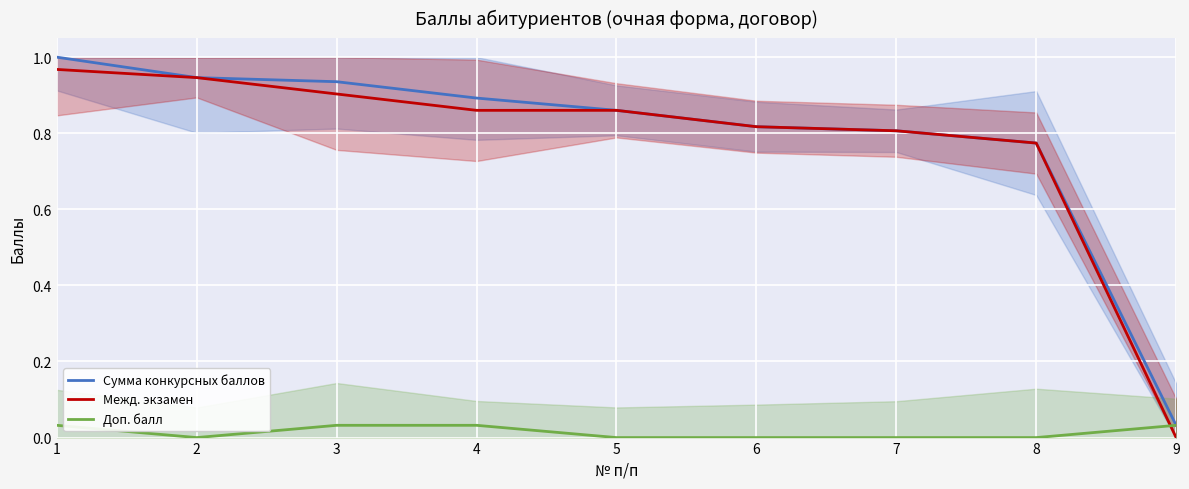

True or false: Межд. экзамен has more than 1 points higher than both neighbors.

False